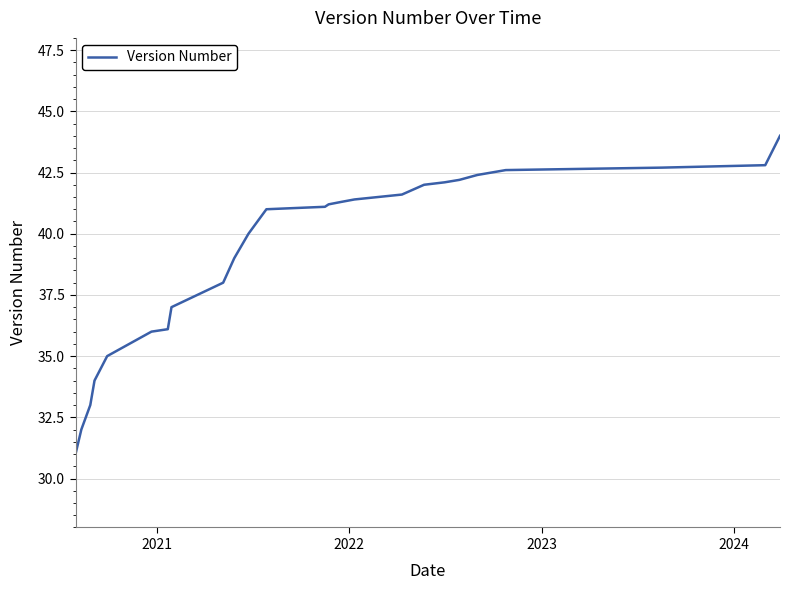

What is the maximum value shown in the chart?

44.0